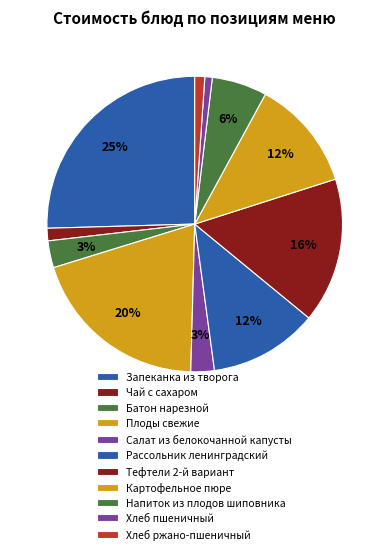

Does Картофельное пюре represent more than half of the total?

No